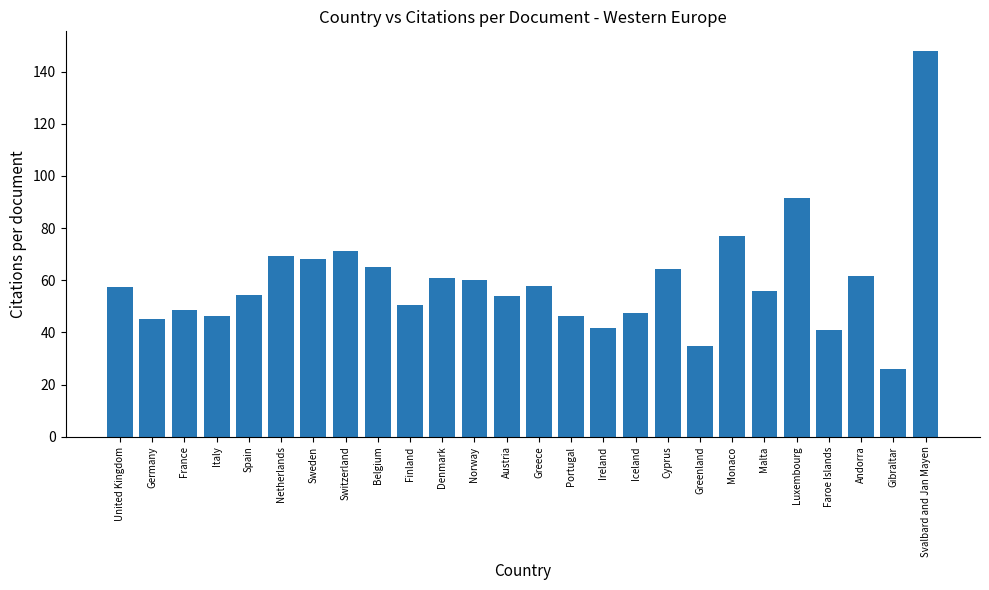

Which label corresponds to the smallest value in the chart?

Gibraltar